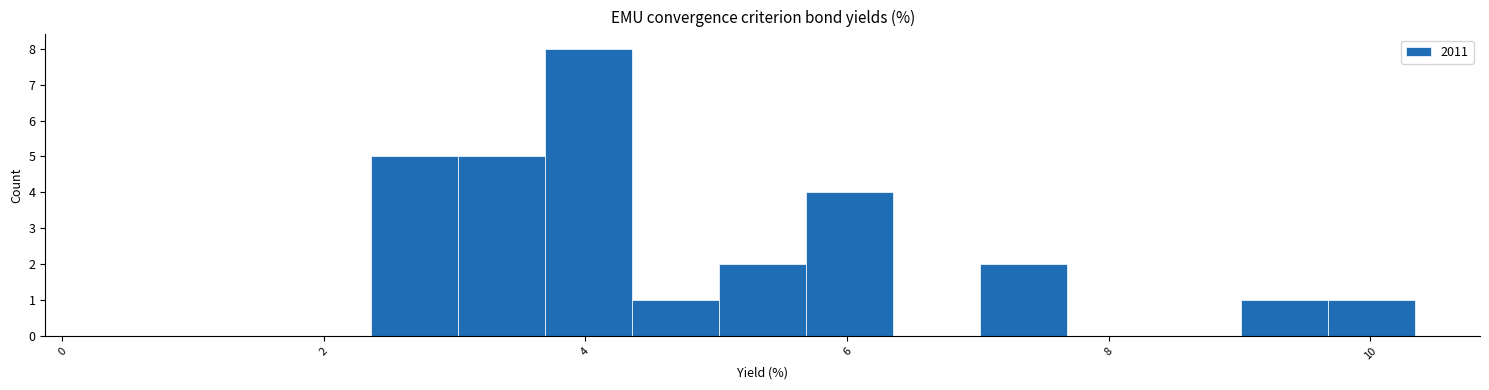

Around what value on the x-axis is the tallest bar? Give the approximate position of its centre, as read against the axis.

4.0